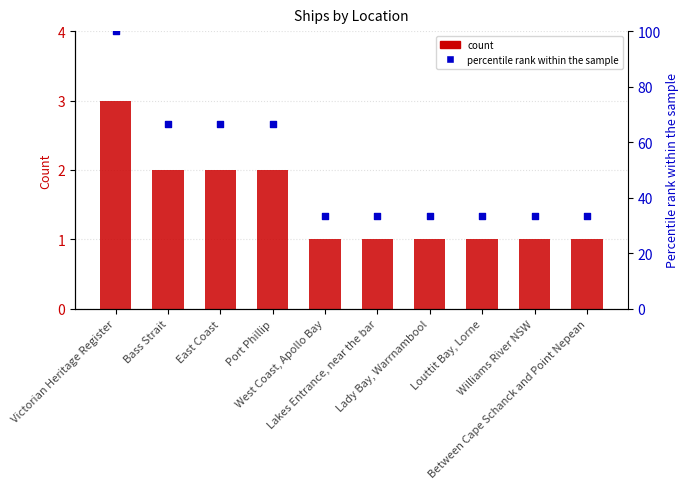

Which series has the widest spread of Y values?

percentile rank within the sample